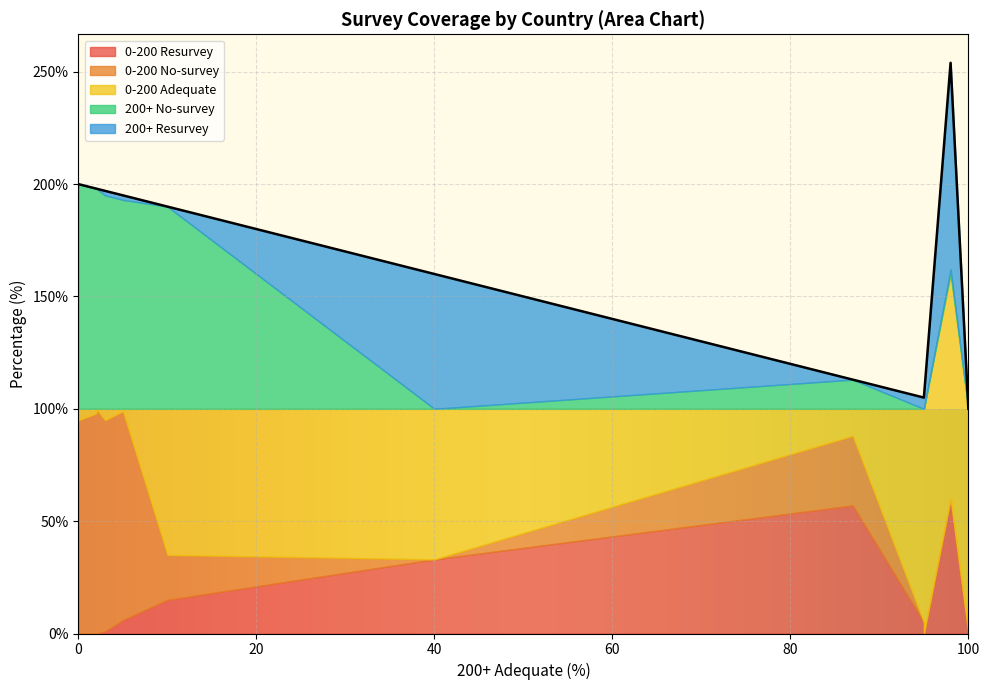

Which series ends up on top after the final intersection of 200+ Resurvey and 0-200 Resurvey?

200+ Resurvey